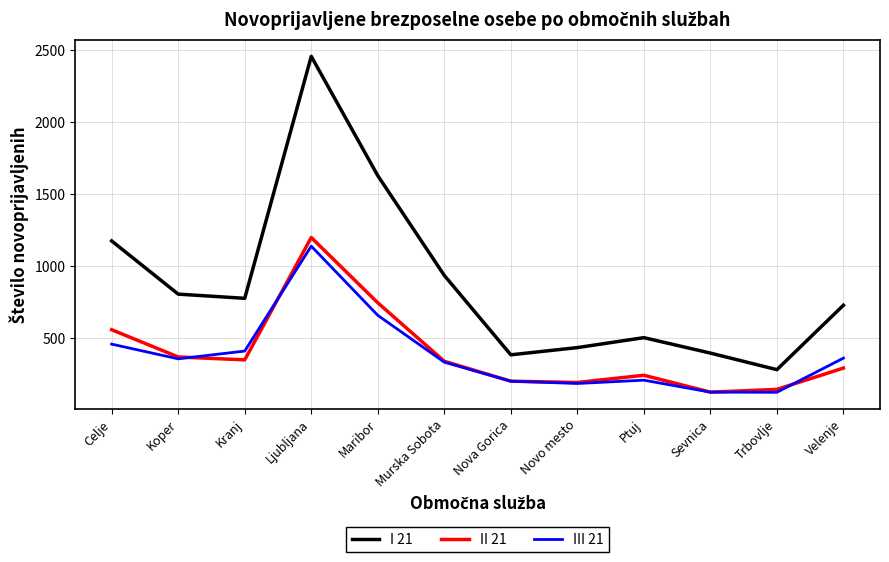

Which series has the largest total across all categories?

I 21